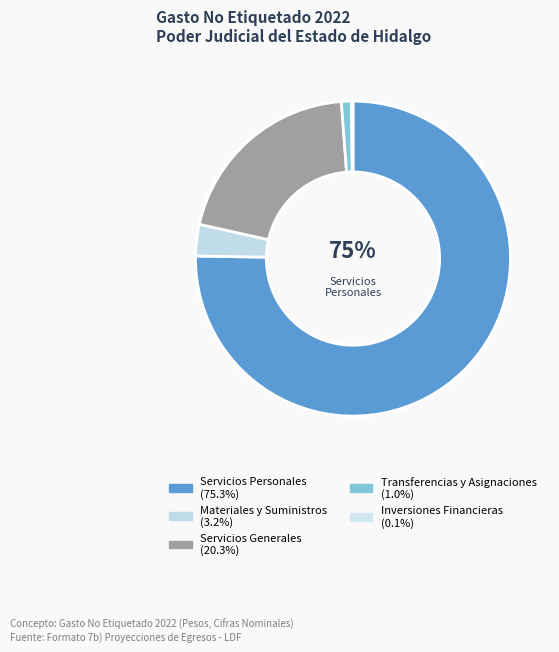

To the nearest percent, what is the average slice percentage?

20%